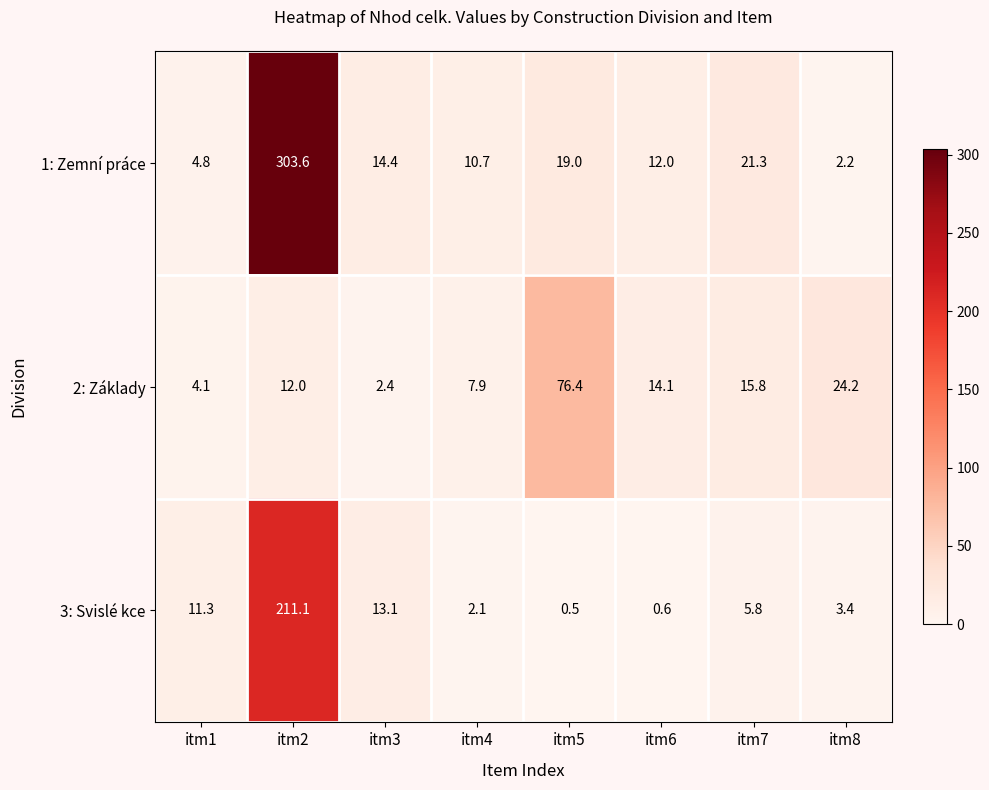

What is the difference between the maximum and second lowest values in the 2: Základy series?

72.3